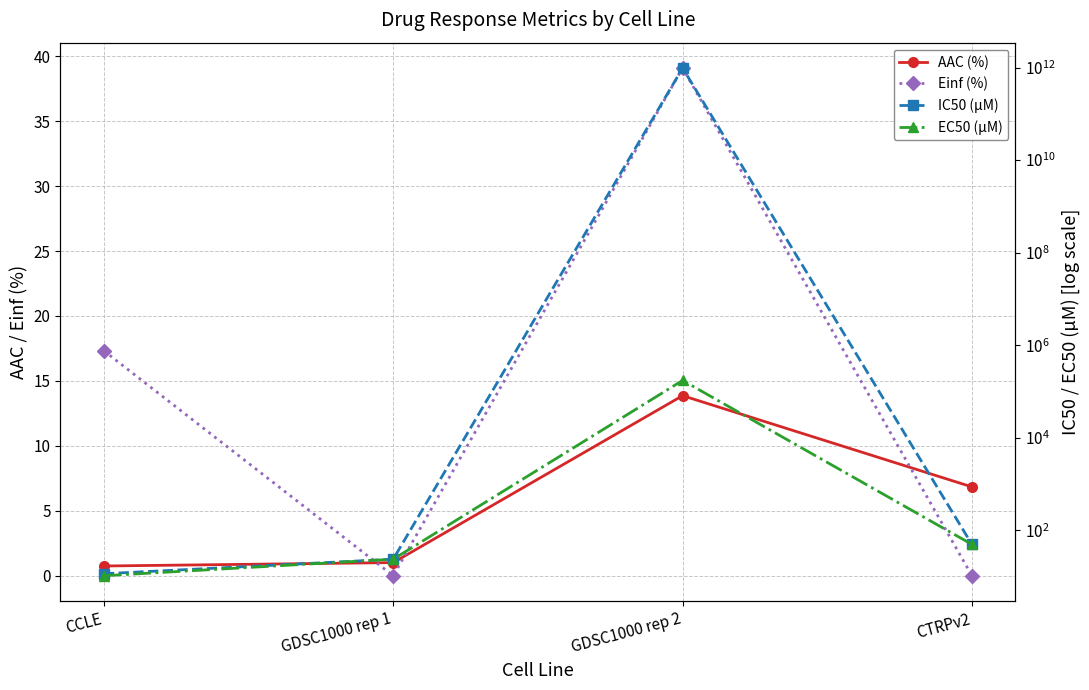

How many values in the Einf (%) series are below 17?

2